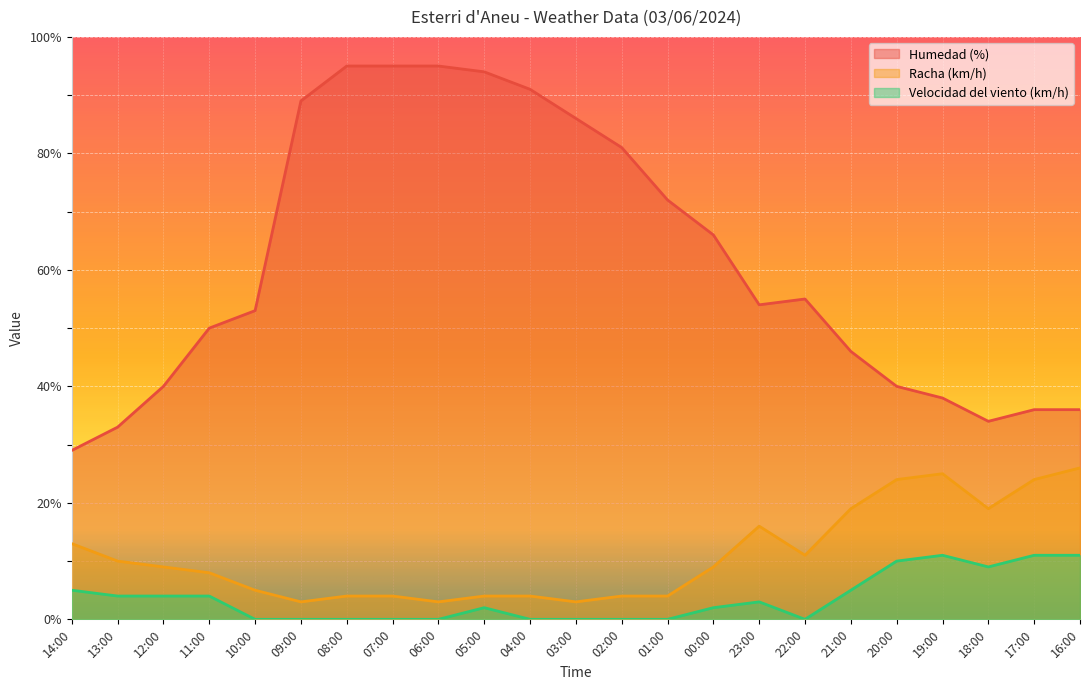

Reading left to right, what are all the values shown in this chart?

Humedad (%): 14:00=29	13:00=33	12:00=40	11:00=50	10:00=53	09:00=89	08:00=95	07:00=95	06:00=95	05:00=94	04:00=91	03:00=86	02:00=81	01:00=72	00:00=66	23:00=54	22:00=55	21:00=46	20:00=40	19:00=38	18:00=34	17:00=36	16:00=36
Racha (km/h): 14:00=13	13:00=10	12:00=9	11:00=8	10:00=5	09:00=3	08:00=4	07:00=4	06:00=3	05:00=4	04:00=4	03:00=3	02:00=4	01:00=4	00:00=9	23:00=16	22:00=11	21:00=19	20:00=24	19:00=25	18:00=19	17:00=24	16:00=26
Velocidad del viento (km/h): 14:00=5	13:00=4	12:00=4	11:00=4	10:00=0	09:00=0	08:00=0	07:00=0	06:00=0	05:00=2	04:00=0	03:00=0	02:00=0	01:00=0	00:00=2	23:00=3	22:00=0	21:00=5	20:00=10	19:00=11	18:00=9	17:00=11	16:00=11